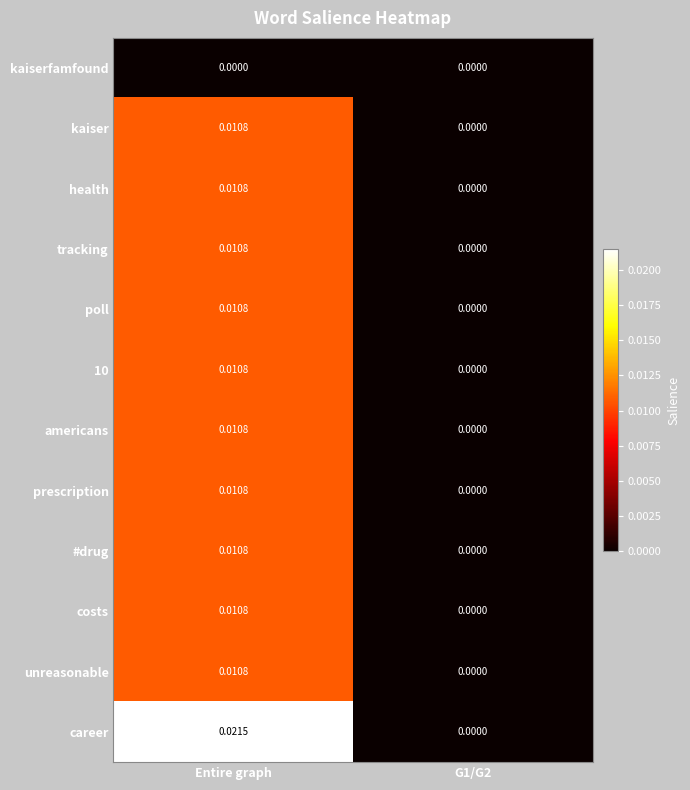

Which category has the highest value across all series?

Entire graph